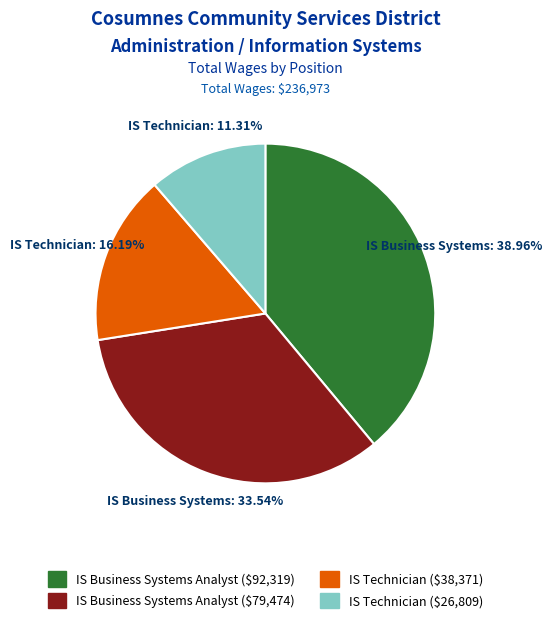

Is there a majority slice in this chart?

No